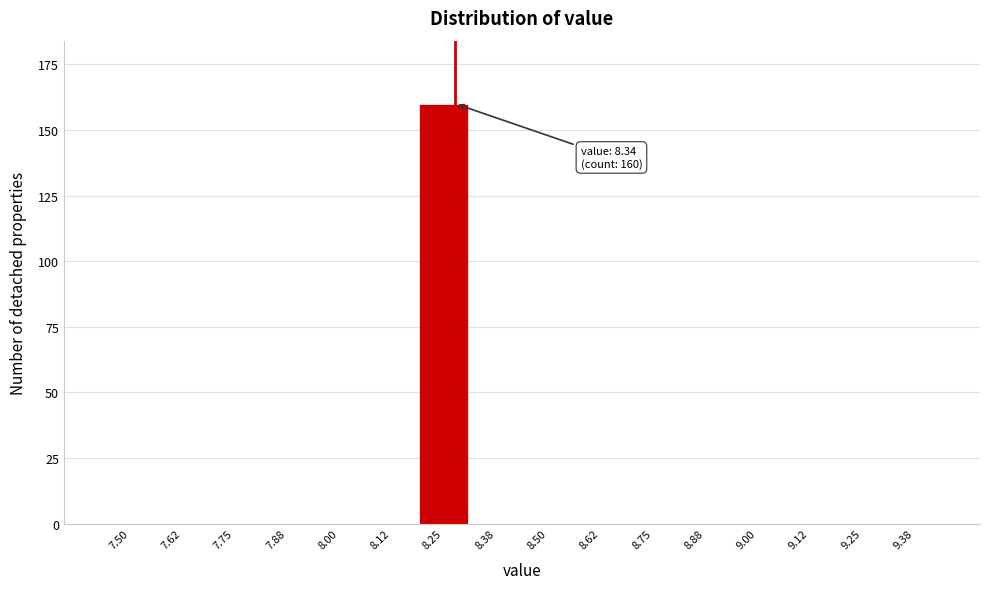

Reading left to right, list all the values displayed in this chart.

7.50=0	7.62=0	7.75=0	7.88=0	8.00=0	8.12=0	8.25=160	8.38=0	8.50=0	8.62=0	8.75=0	8.88=0	9.00=0	9.12=0	9.25=0	9.38=0